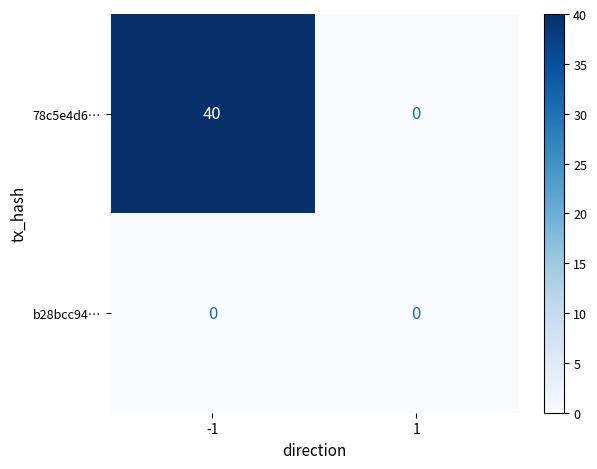

Which series has the largest total across all categories?

78c5e4d6…